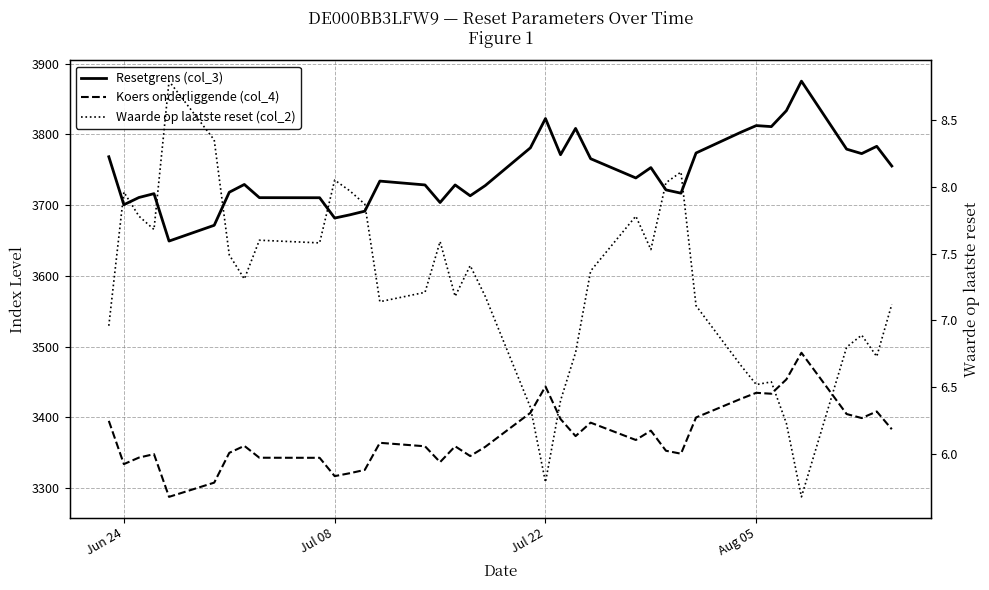

What are all the series names shown in the legend?

Resetgrens (col_3), Koers onderliggende (col_4), Waarde op laatste reset (col_2)